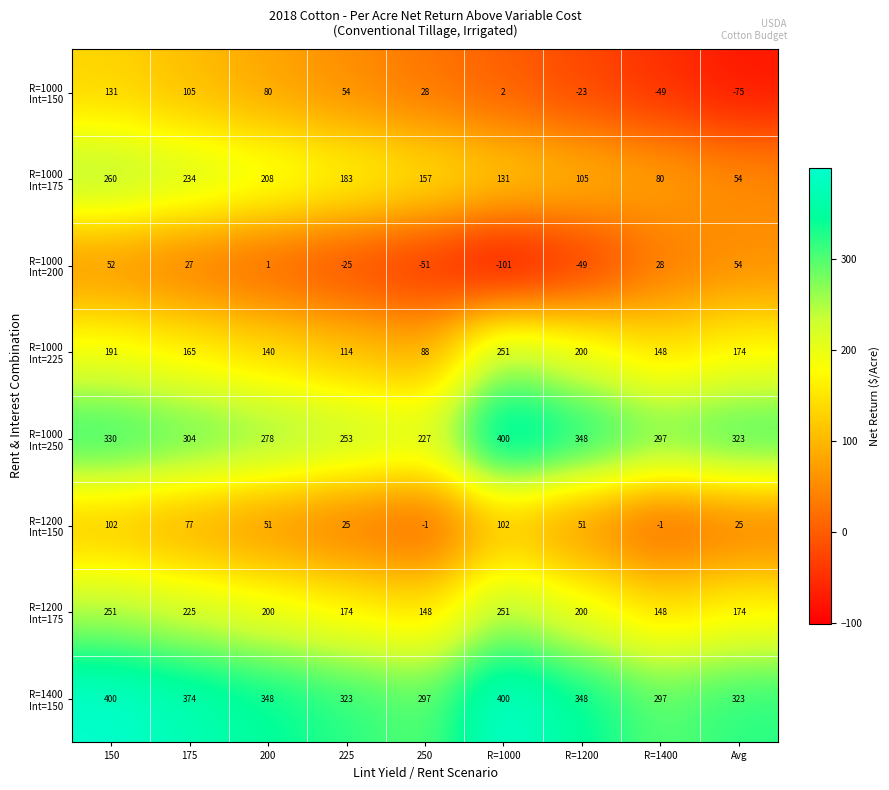

What is the spread (max minus min) of values at 175?

347